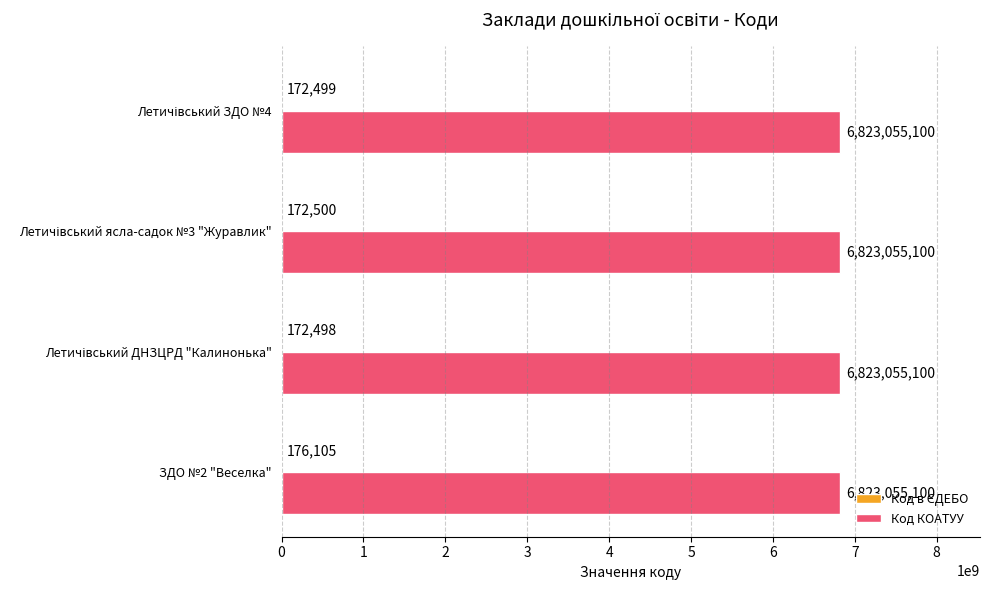

Is it true that Код КОАТУУ equals 12010128263 at ЗДО №2 "Веселка"?

False